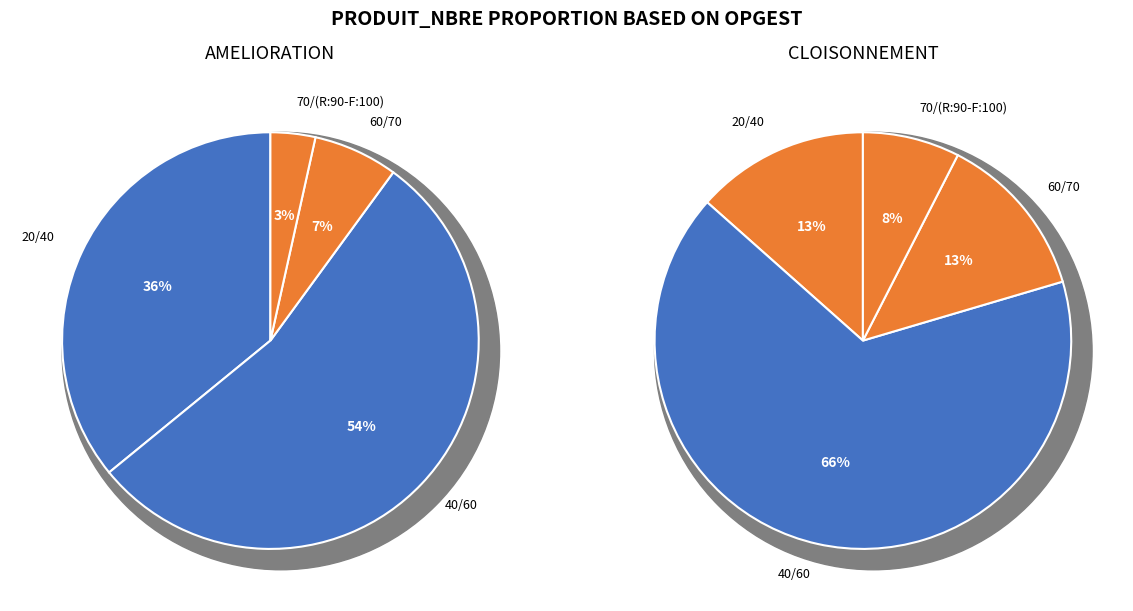

Is there a majority slice in this chart?

Yes